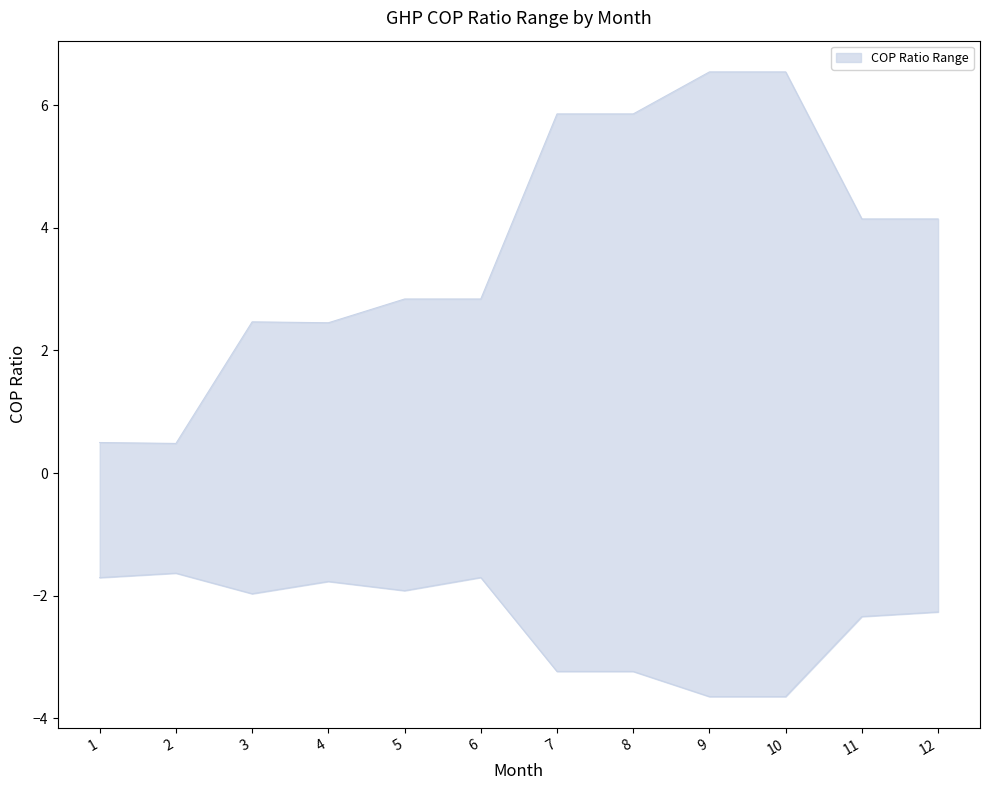

How many lower values are between -3 and -1?

8